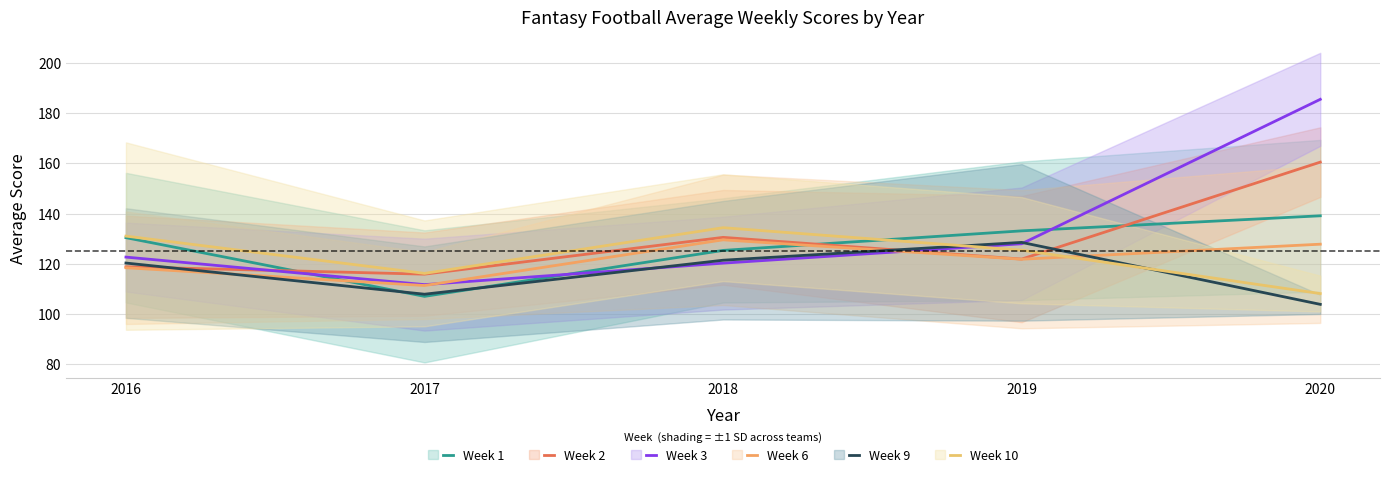

What are all the series names shown in the legend?

Week 1, Week 2, Week 3, Week 6, Week 9, Week 10